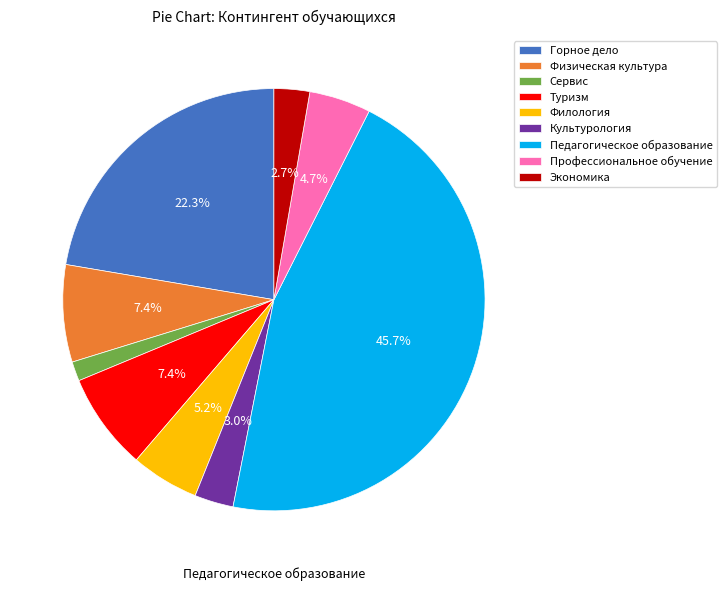

Does Профессиональное обучение account for over 50% of the chart?

No